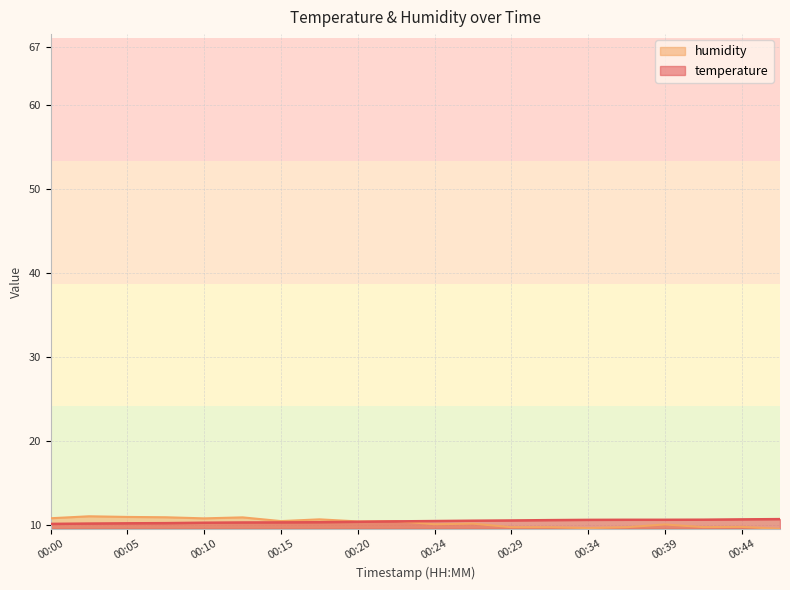

What is the lowest value of the temperature series?

10.1